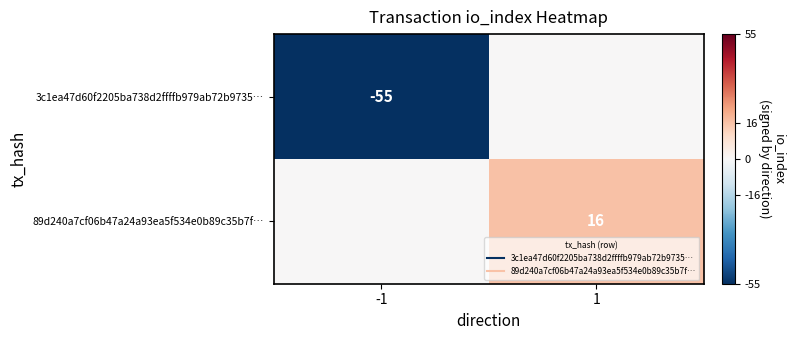

What is the sum of the 89d240a7cf06b47a24a93ea5f534e0b89c35b7f… values at -1 and 1?

16